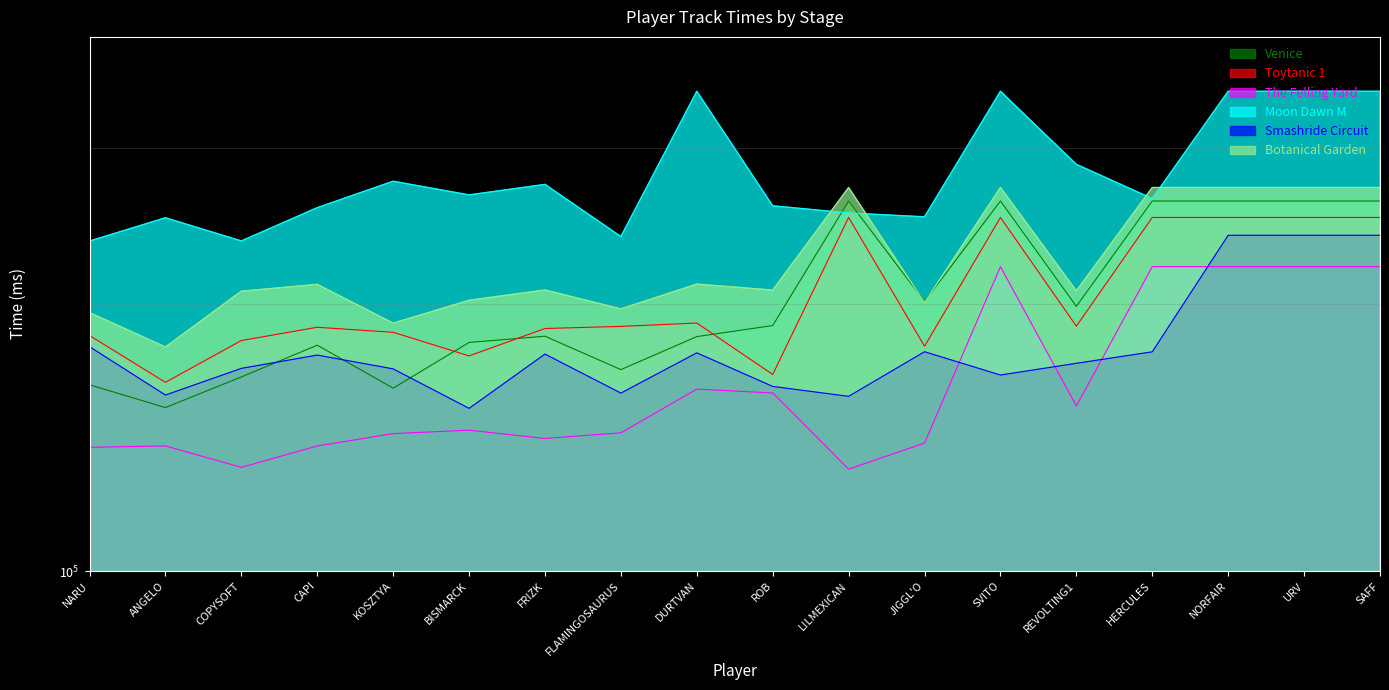

What is the label of the 17th point from the right?

ANGELO